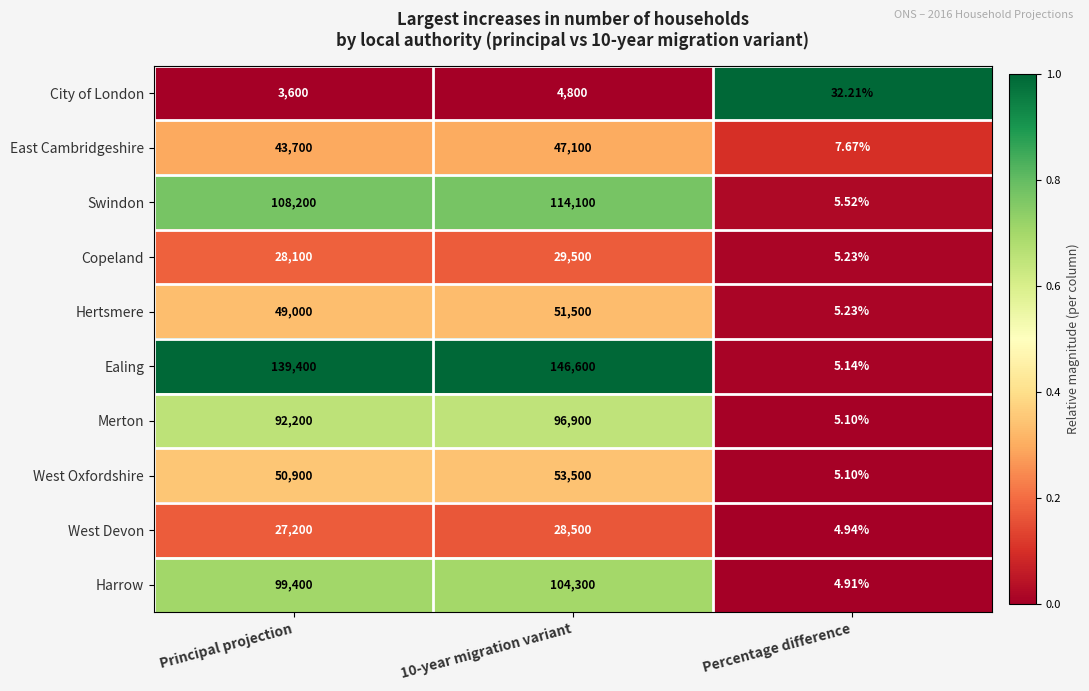

At which label does City of London reach its minimum?

Percentage difference